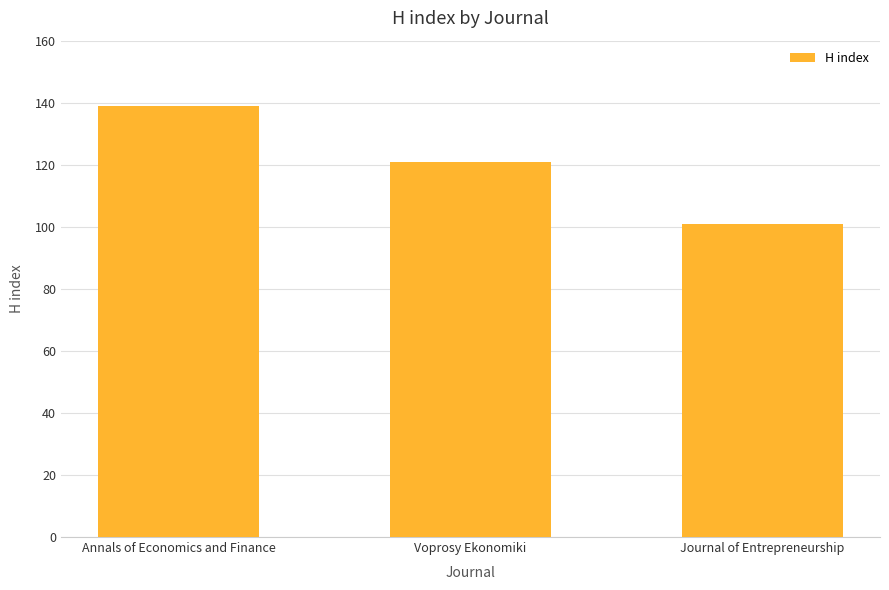

Which label corresponds to the largest value in the chart?

Annals of Economics and Finance